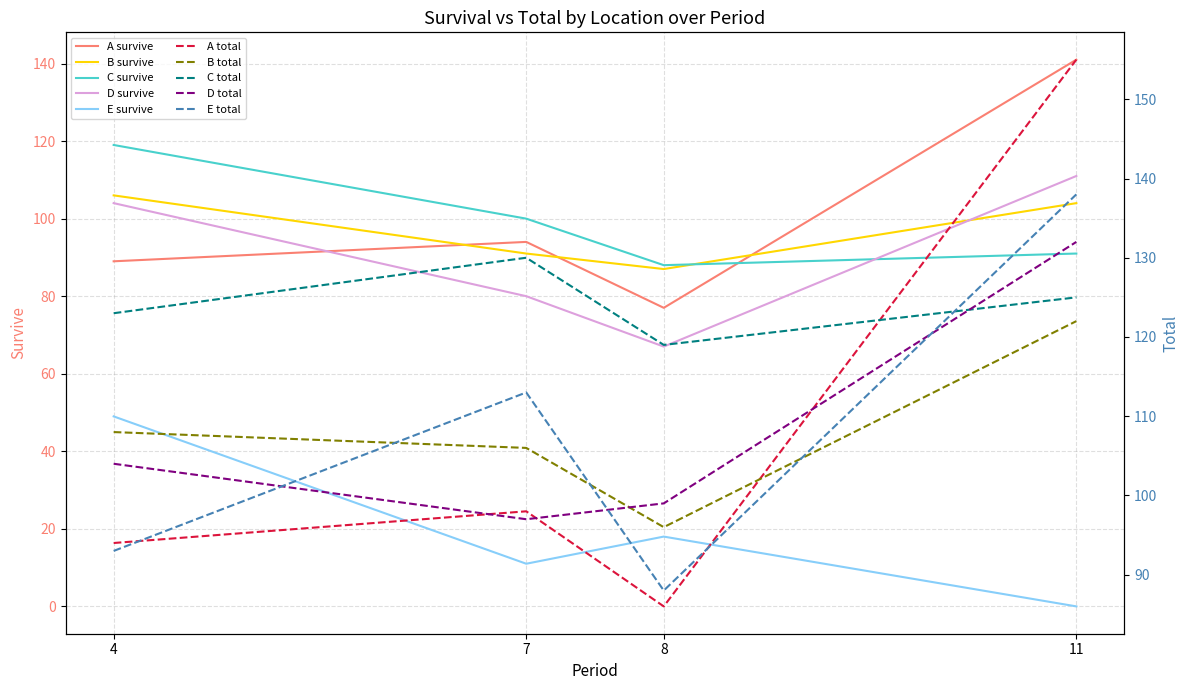

Between 4 and 7, which series saw the biggest shift?

E_survive